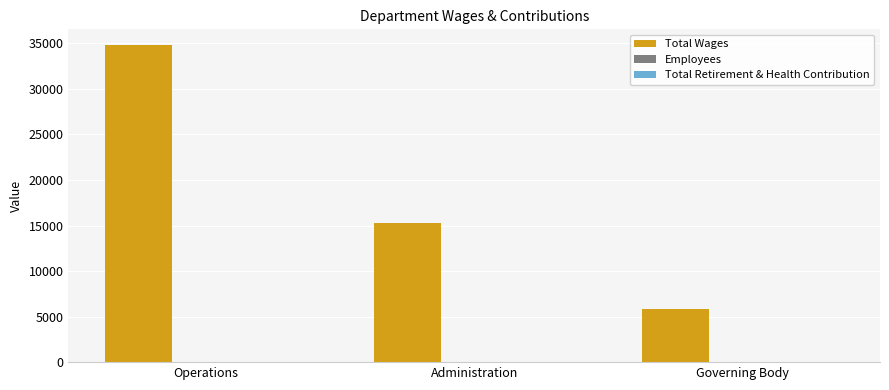

The Total Wages series shows 34800 at Operations. True or false?

True